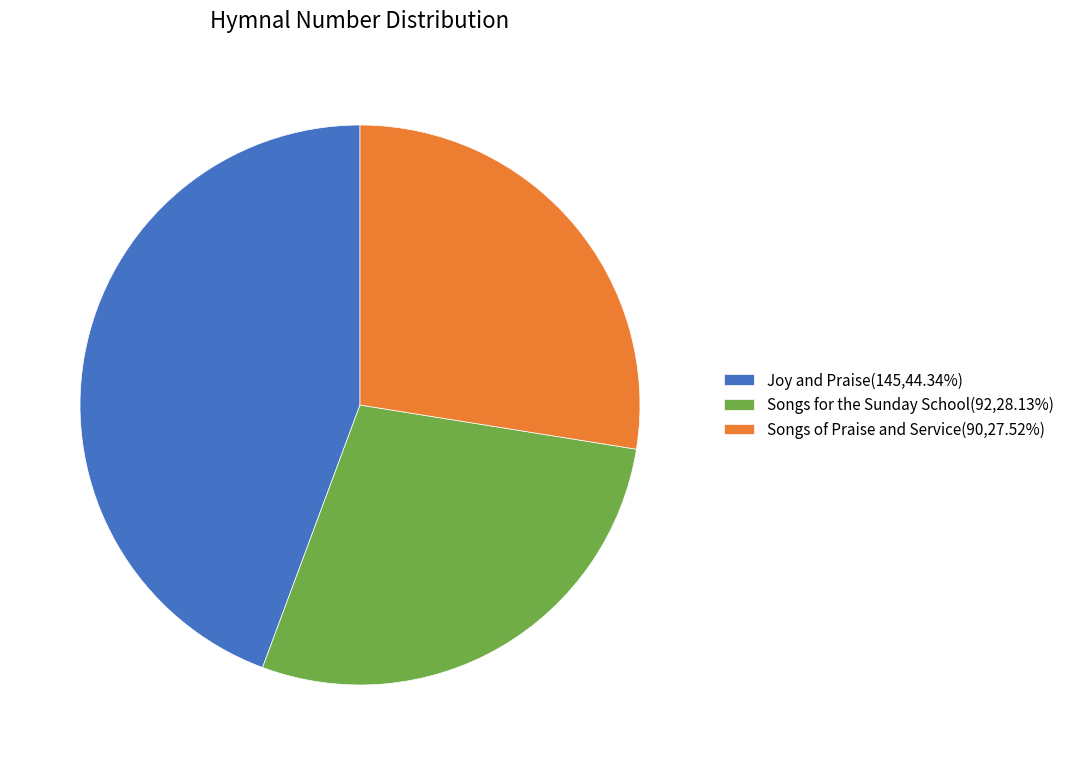

Do Songs of Praise and Service and Joy and Praise together represent more than half of the pie?

Yes